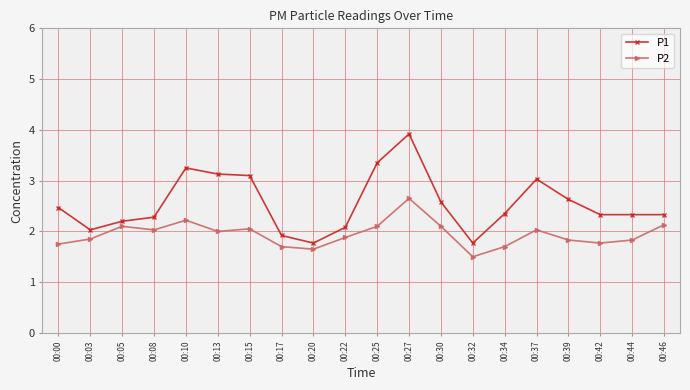

What is the minimum value shown in the chart?

1.5